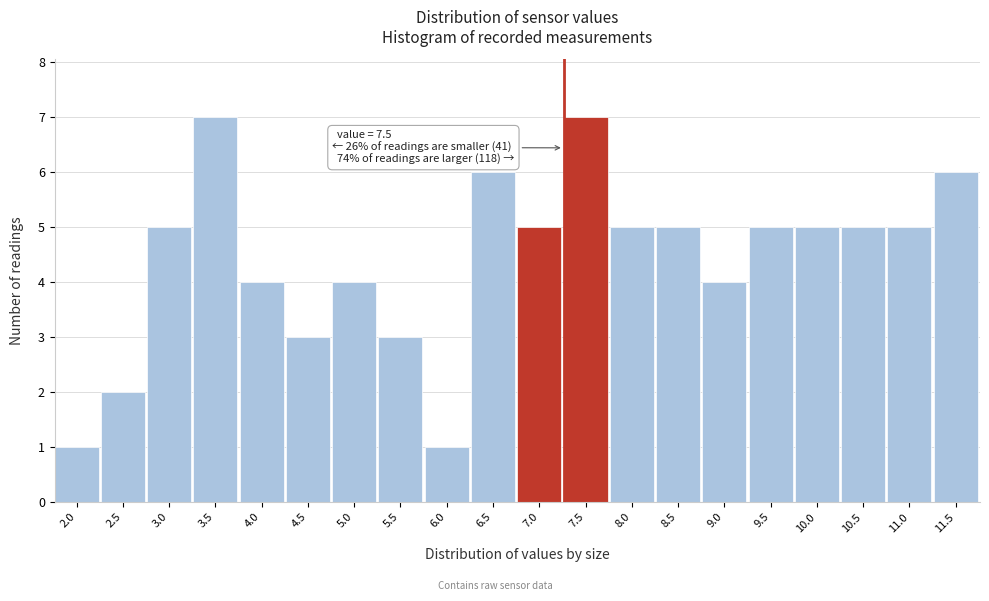

Reading left to right, list all the values displayed in this chart.

1	2	5	7	4	3	4	3	1	6	5	7	5	5	4	5	5	5	5	6